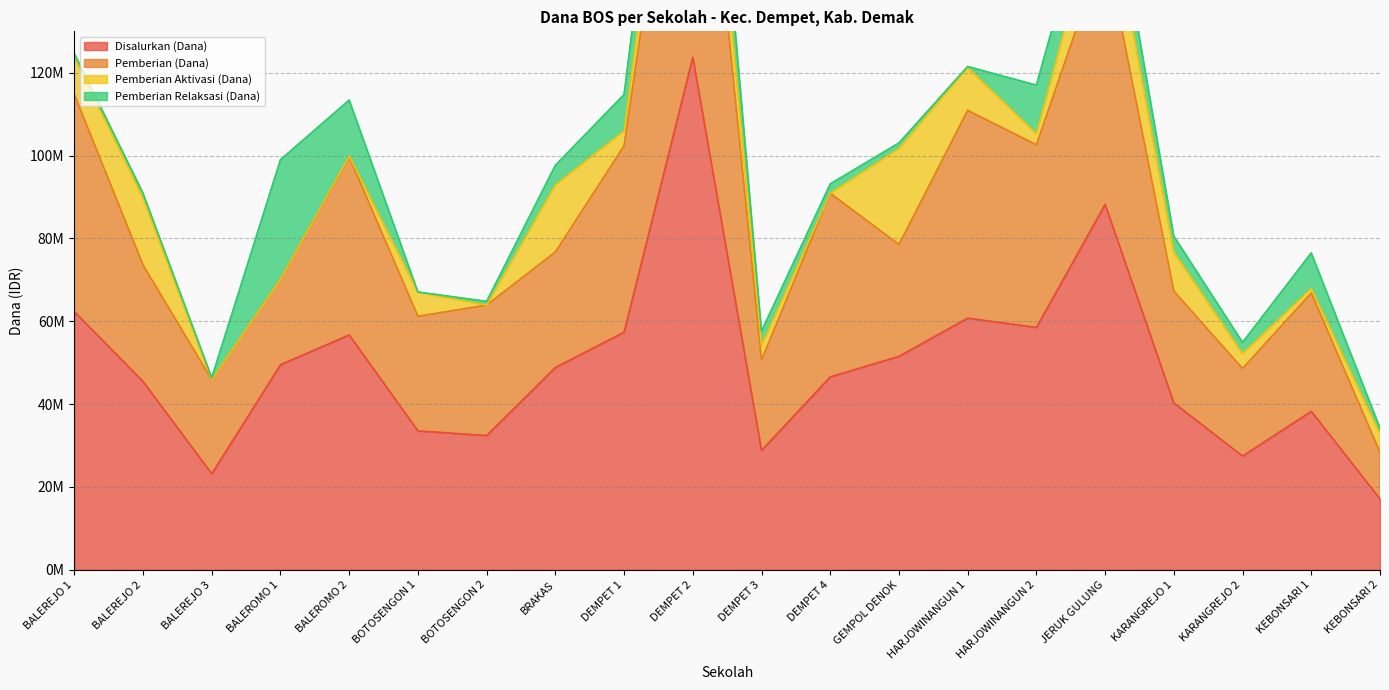

True or false: Disalurkan (Dana) and Pemberian (Dana) cross at least once.

False